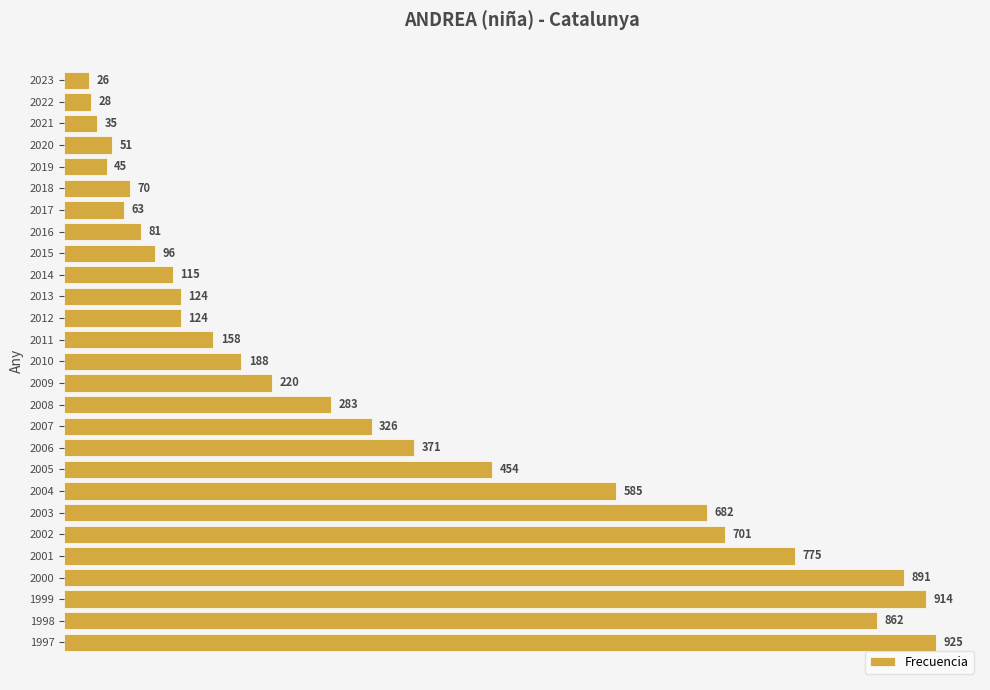

What is the smallest value displayed?

26